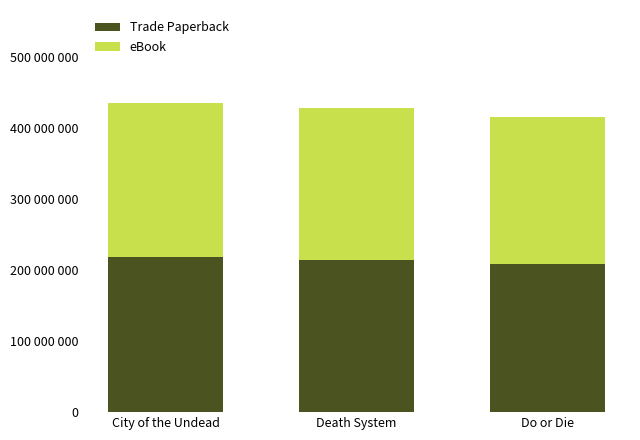

Which series has the largest total across all categories?

Trade Paperback